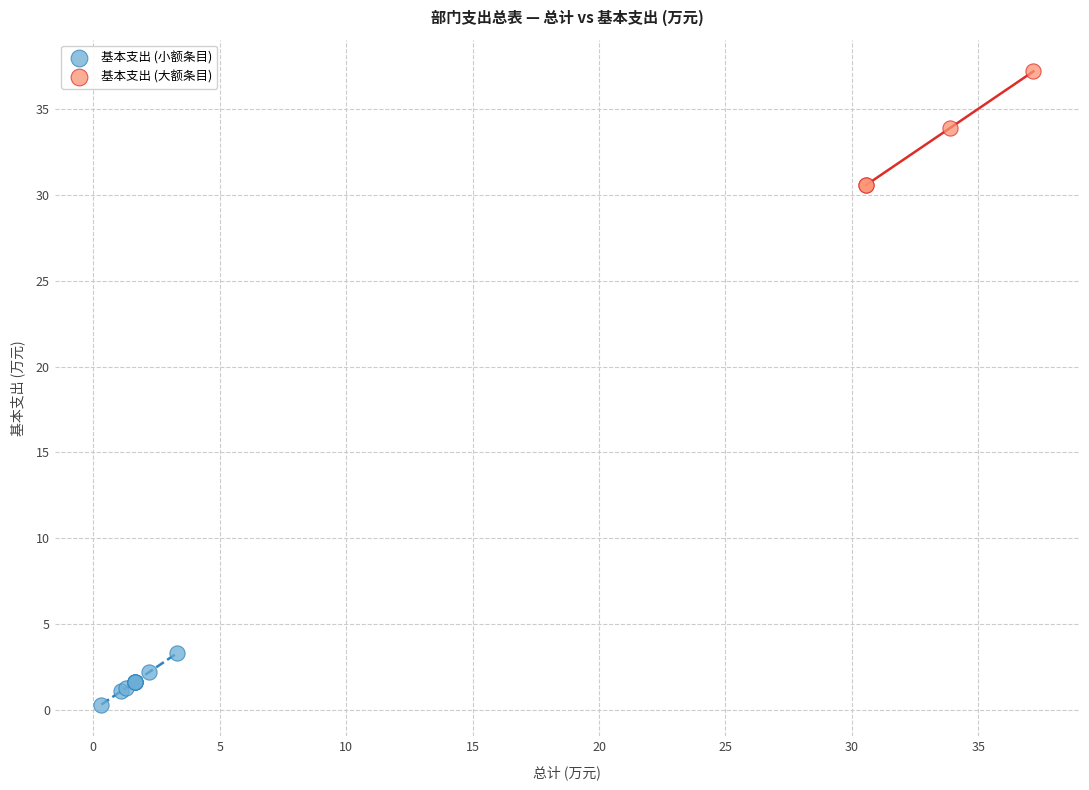

Which series reaches the maximum Y coordinate?

基本支出 (大额条目)